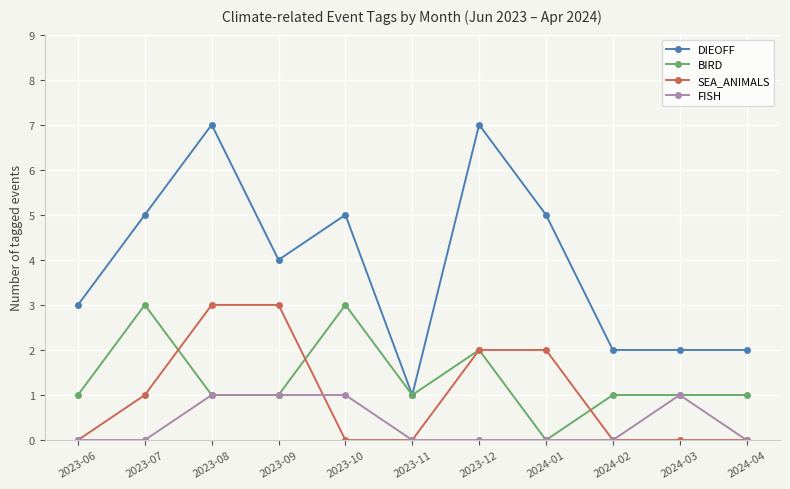

At 2023-10, list the series in order from smallest to largest.

SEA_ANIMALS, FISH, BIRD, DIEOFF